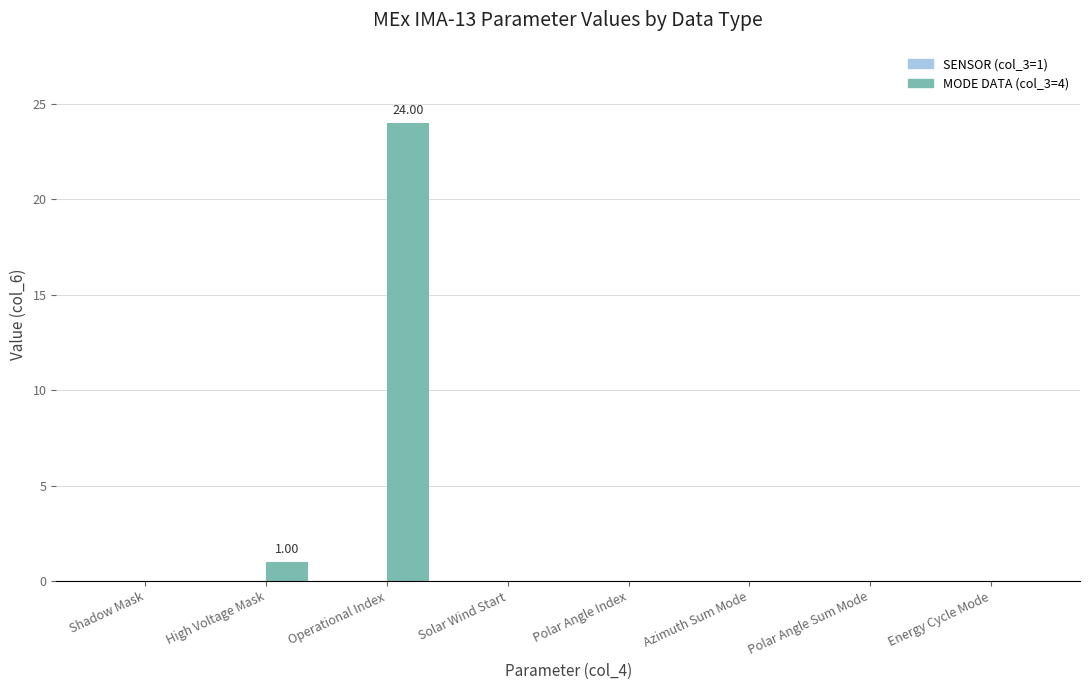

Between High Voltage Mask and Azimuth Sum Mode, which is larger?

High Voltage Mask